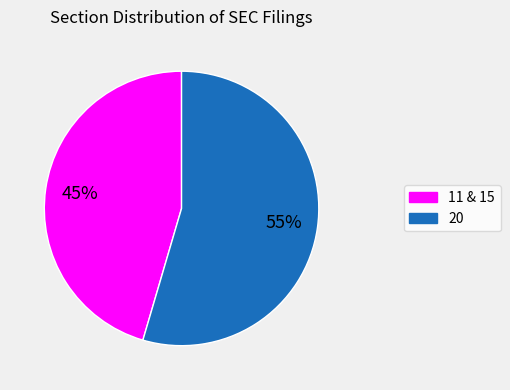

To the nearest percent, what is the average slice percentage?

50%